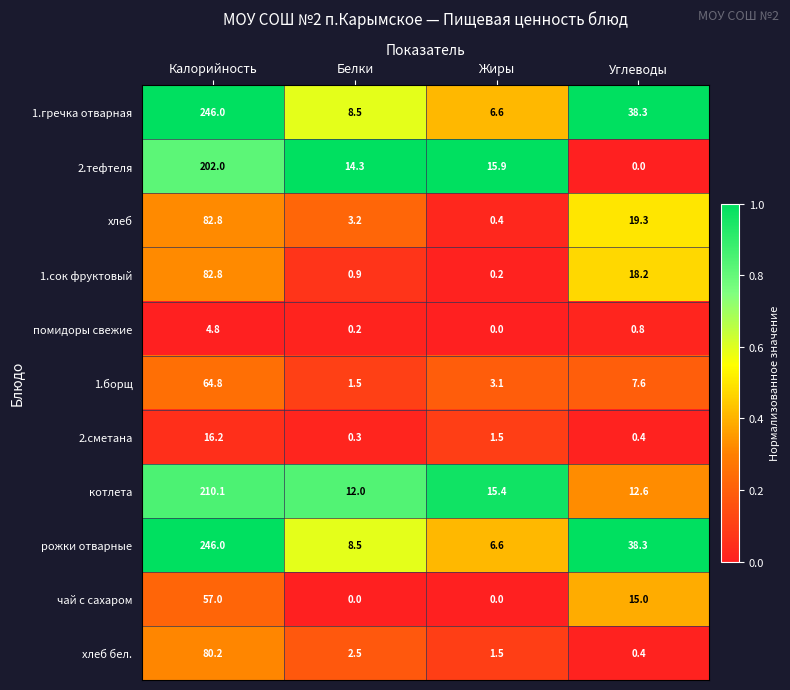

What is the difference between the highest and lowest values at Жиры?

15.9